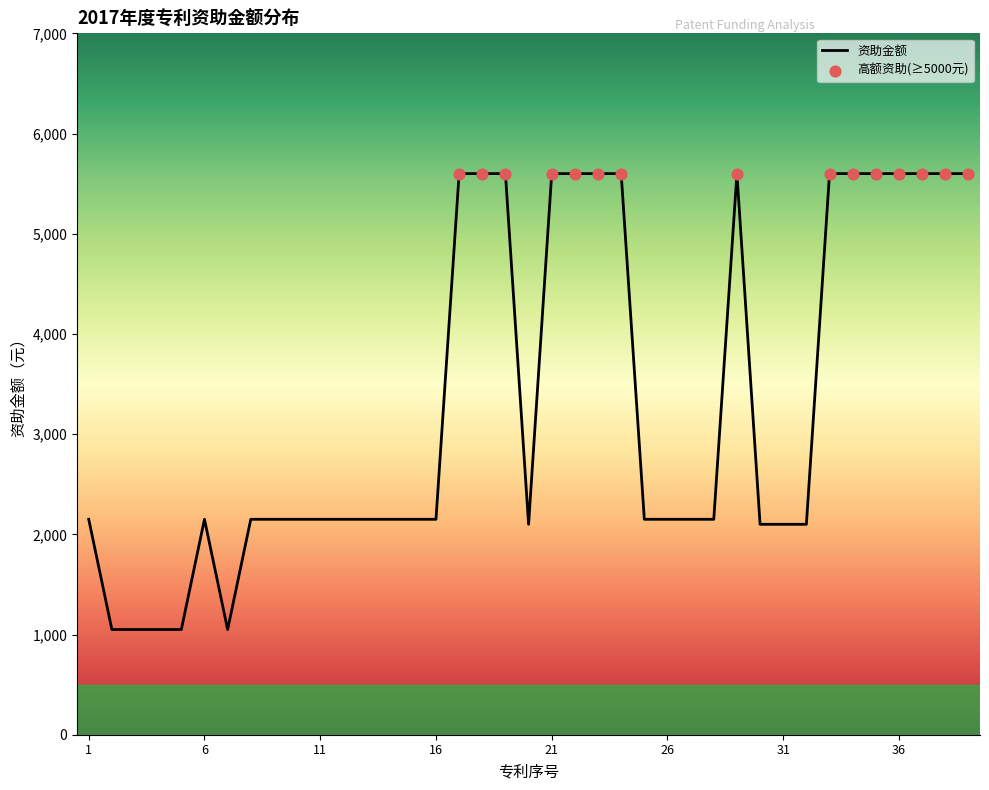

What is the difference between the maximum and minimum values?

4550